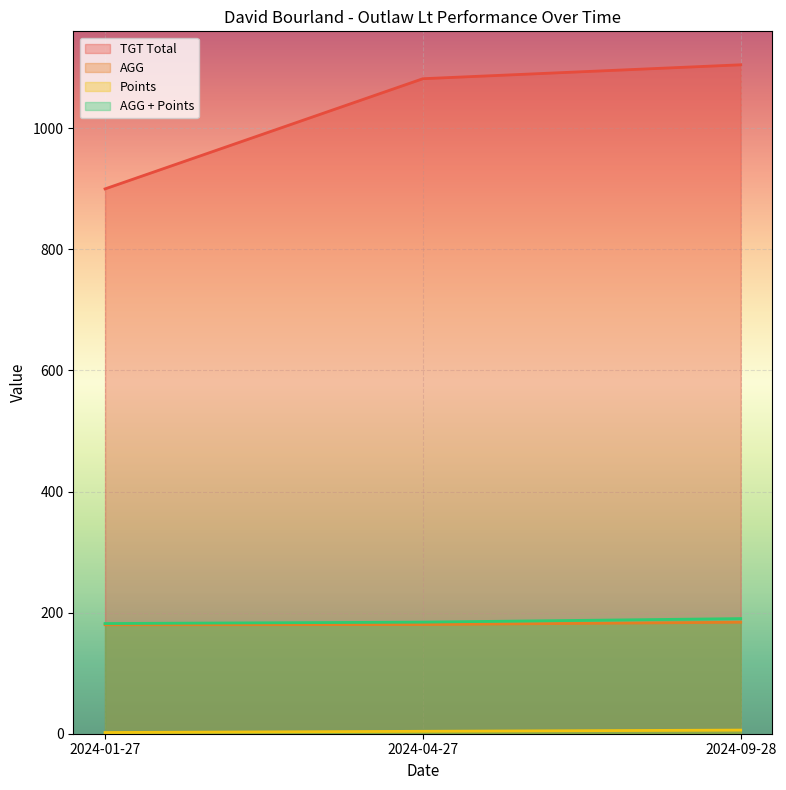

What is the label of the 3rd point from the right?

2024-01-27